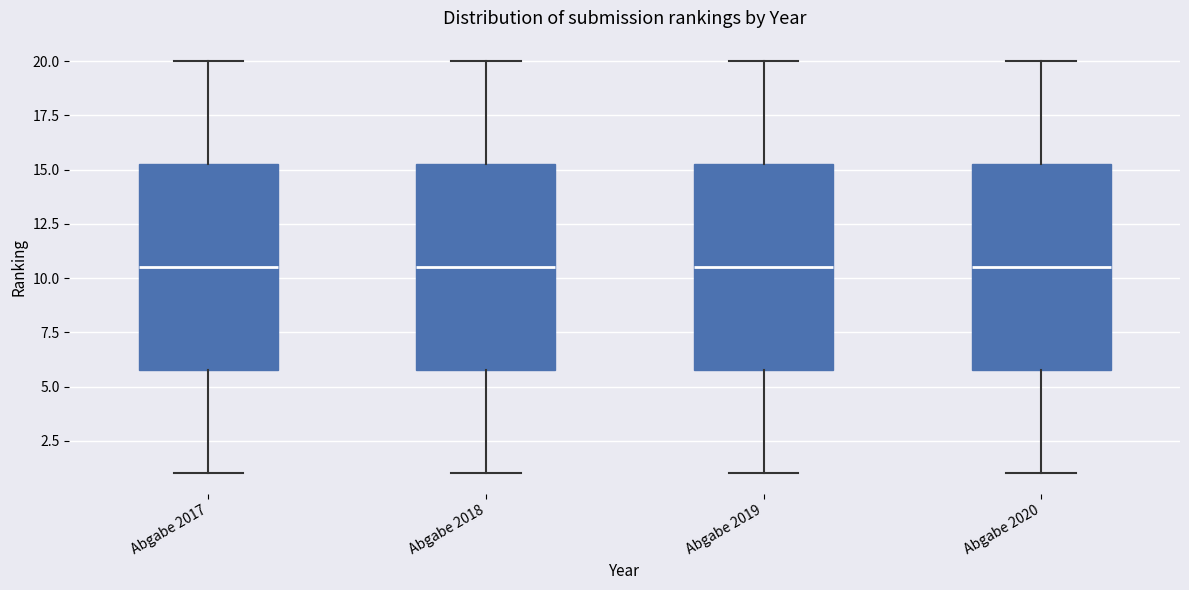

Reading left to right, read every box against the y-axis: the position of its median line, the range the box covers, and the ends of its whiskers. The values are not printed on the chart, so give them approximately, as read against the axis.

Abgabe 2017: median 10.5, box 6.0 to 15.5, whiskers 1.0 to 20.0
Abgabe 2018: median 10.5, box 6.0 to 15.5, whiskers 1.0 to 20.0
Abgabe 2019: median 10.5, box 6.0 to 15.5, whiskers 1.0 to 20.0
Abgabe 2020: median 10.5, box 6.0 to 15.5, whiskers 1.0 to 20.0